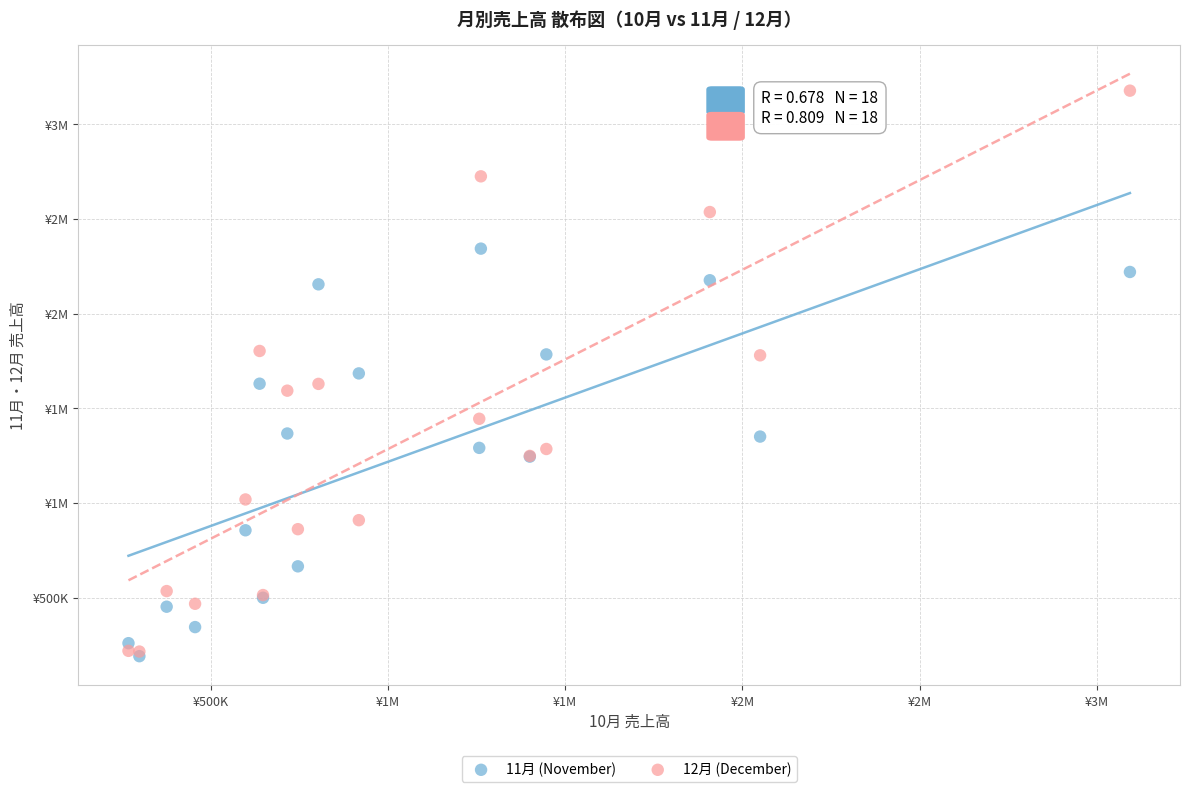

What are all the series names shown in the legend?

11月 (November), 12月 (December)